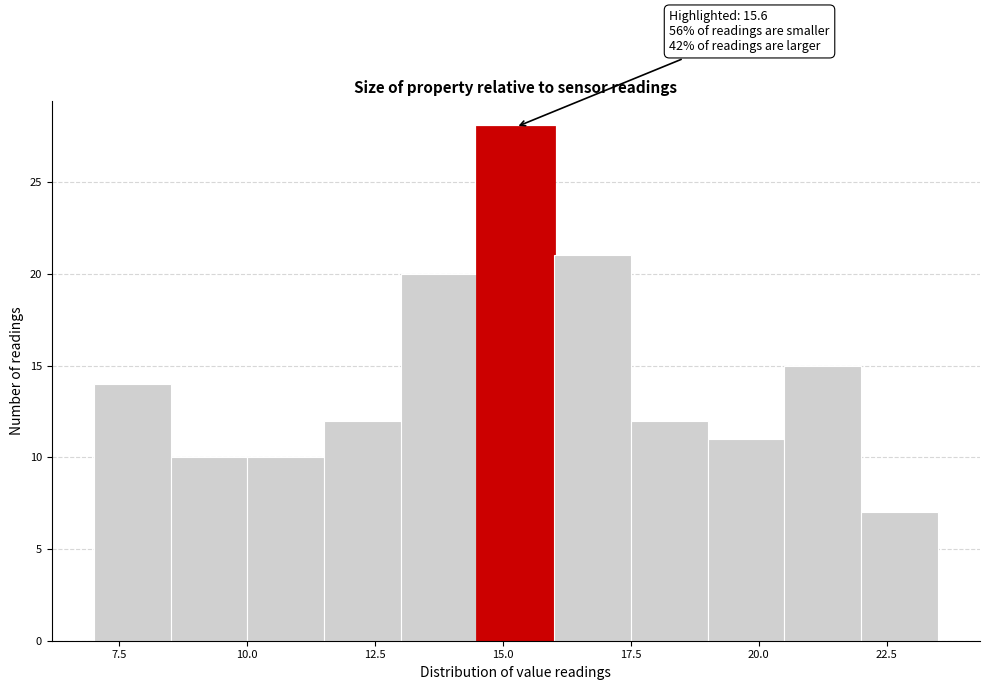

Read against the x-axis, roughly where is the centre of the tallest bar?

15.5